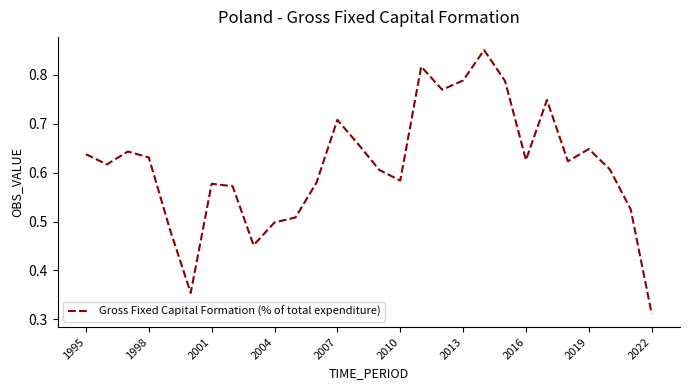

Reading left to right, what are all the values shown in this chart?

0.6	0.6	0.6	0.6	0.5	0.4	0.6	0.6	0.5	0.5	0.5	0.6	0.7	0.7	0.6	0.6	0.8	0.8	0.8	0.9	0.8	0.6	0.7	0.6	0.6	0.6	0.5	0.3